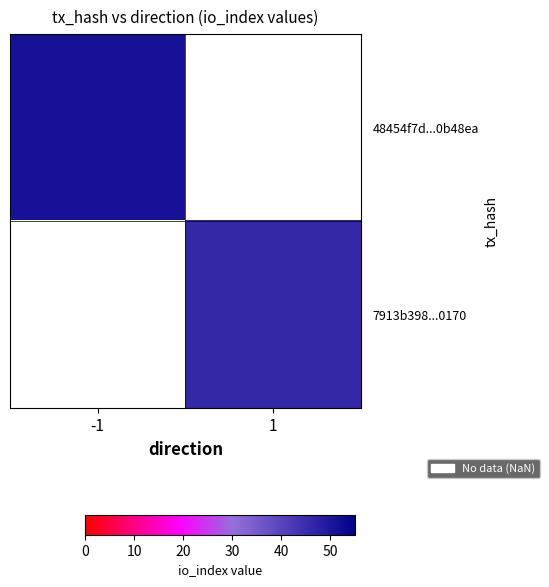

List the labels in order of 48454f7d...0b48ea value, largest first.

-1, 1